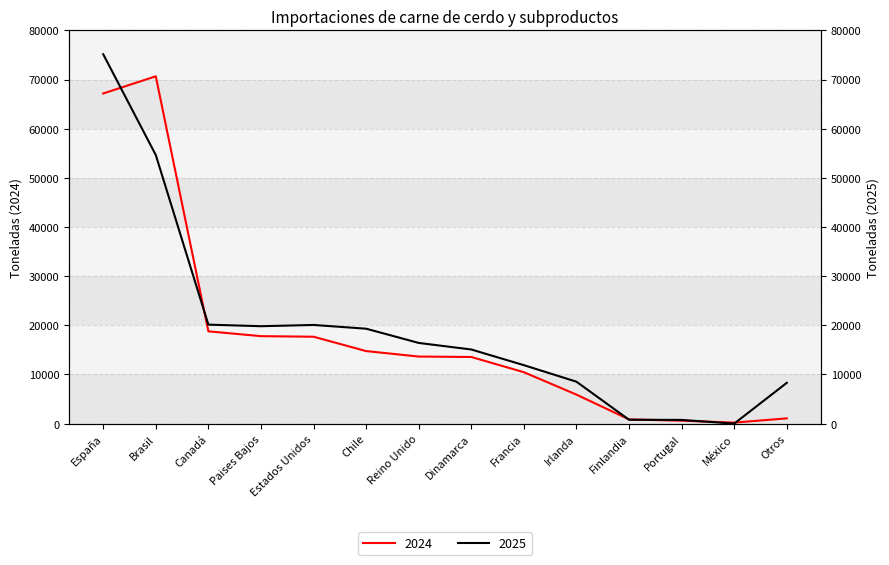

In 2024, how many points are lower than both neighbors (excluding endpoints)?

1